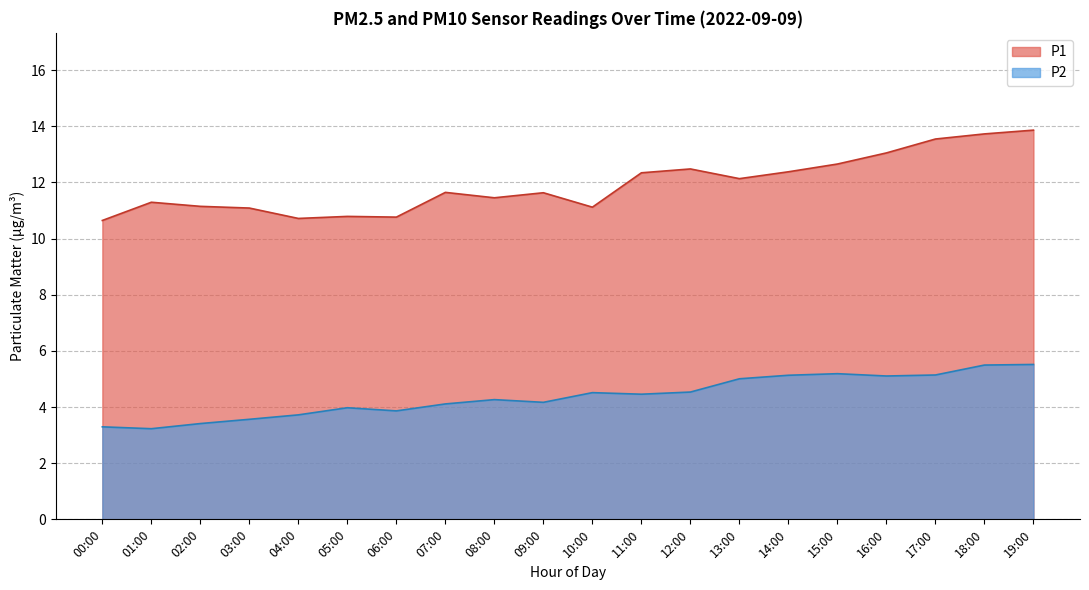

Rank the series by their maximum value, from highest to lowest.

P1, P2